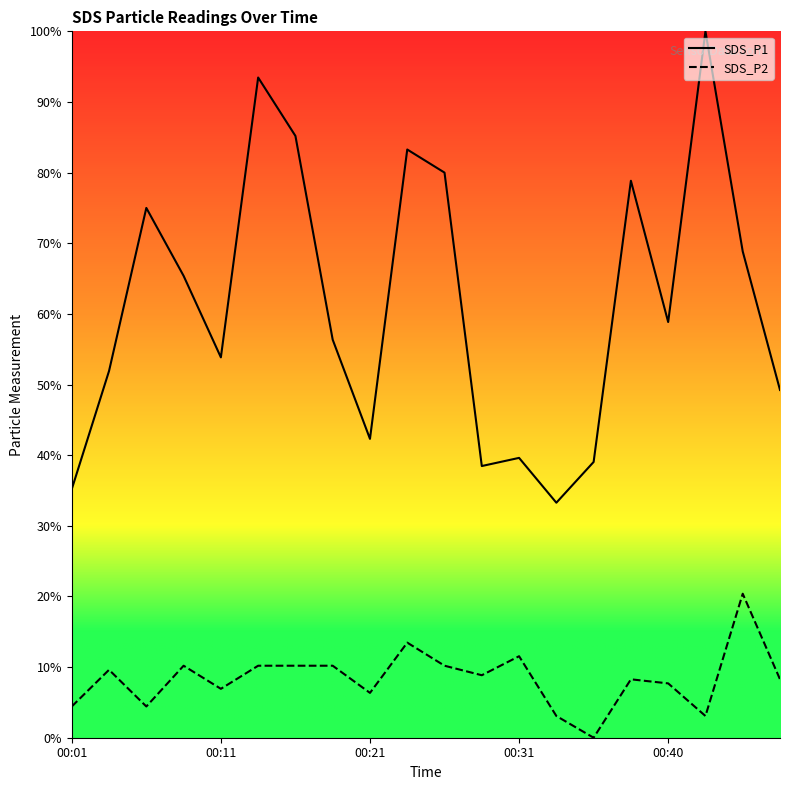

What is the total value across all series at 11?

47.3